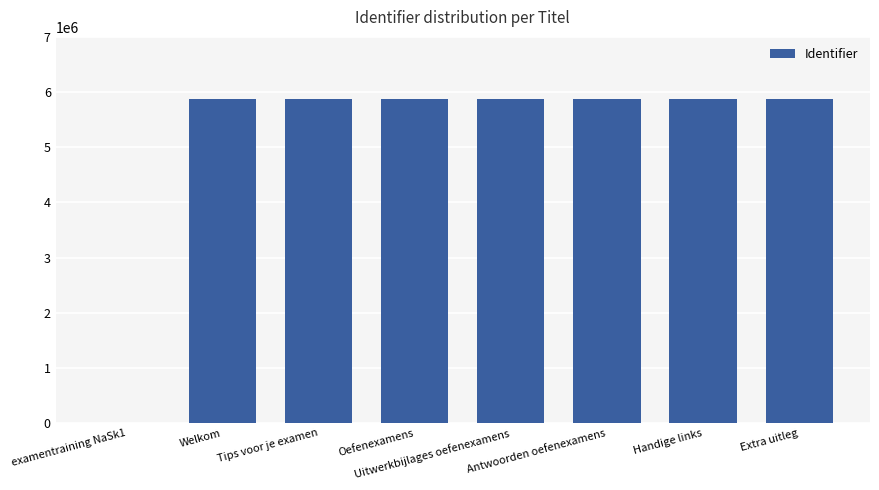

What is the sum of all values?

41079150